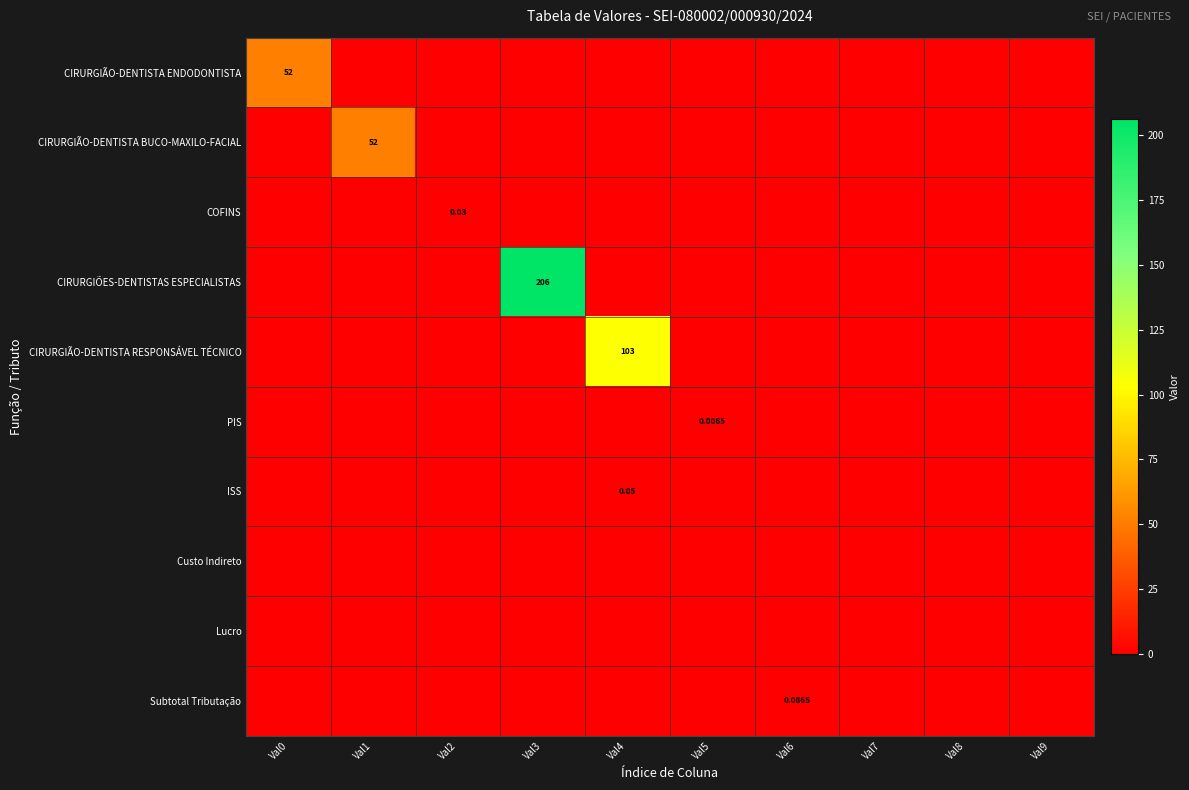

Rank the series at Val5 from lowest to highest value.

CIRURGIÃO-DENTISTA ENDODONTISTA, CIRURGIÃO-DENTISTA BUCO-MAXILO-FACIAL, COFINS, CIRURGIÕES-DENTISTAS ESPECIALISTAS, CIRURGIÃO-DENTISTA RESPONSÁVEL TÉCNICO, ISS, Custo Indireto, Lucro, Subtotal Tributação, PIS